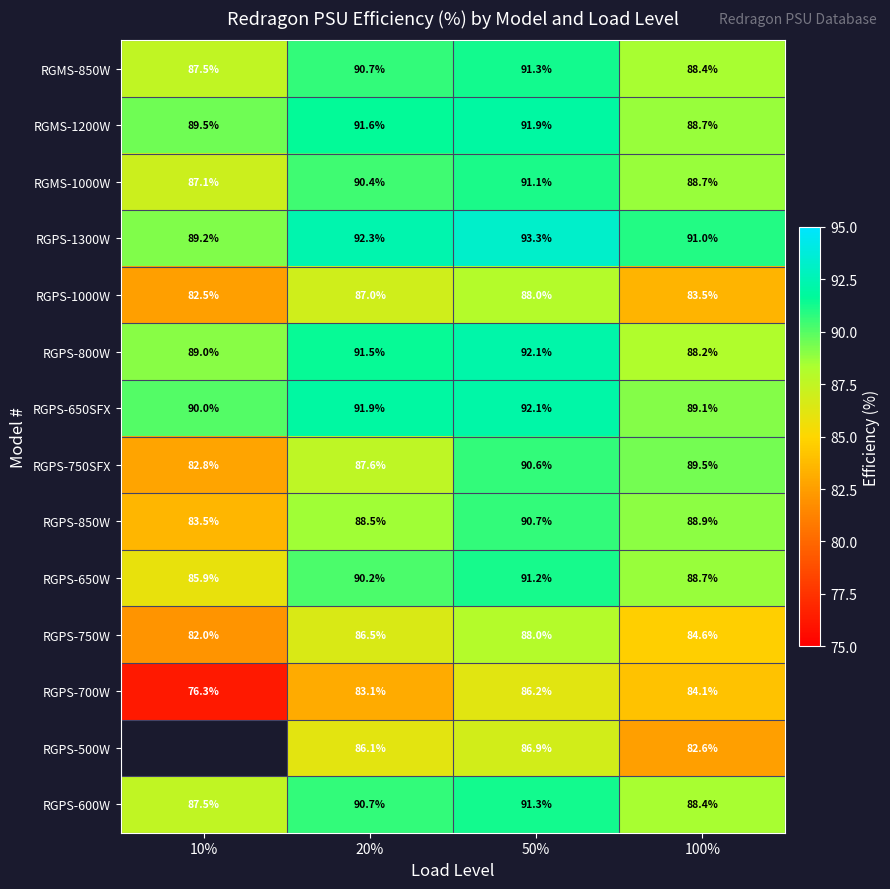

Between 20% and 100%, which is larger?

20%